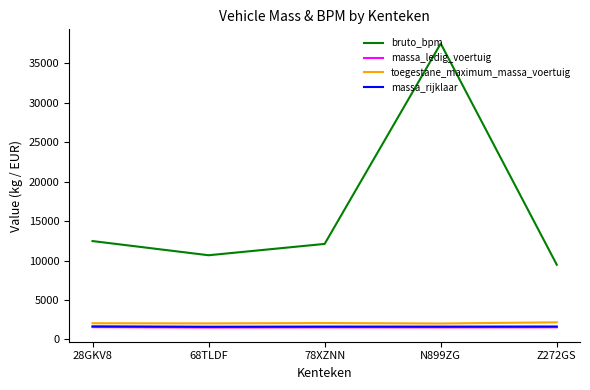

In toegestane_maximum_massa_voertuig, how many points are lower than both neighbors (excluding endpoints)?

2